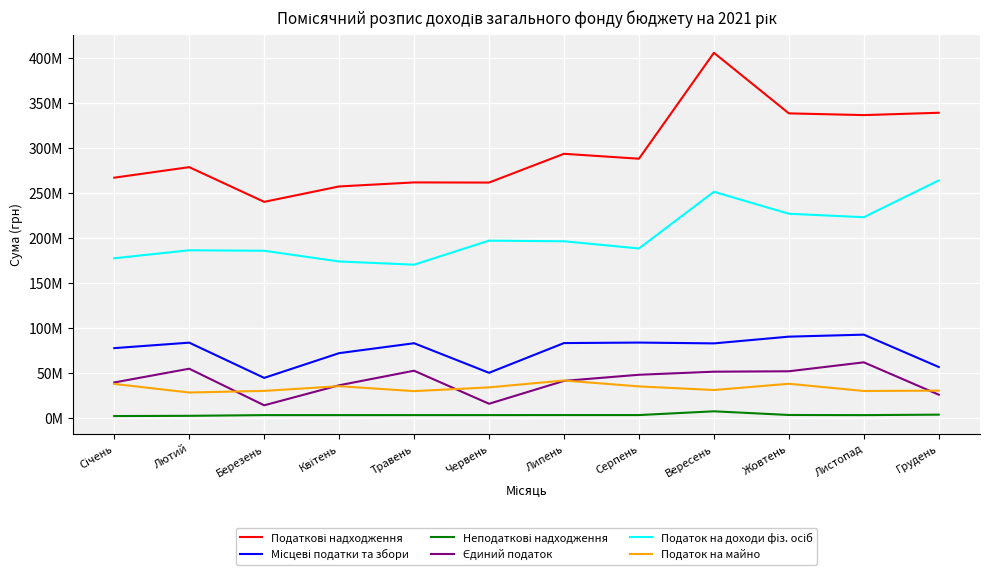

Does the chart have visible grid lines?

Yes